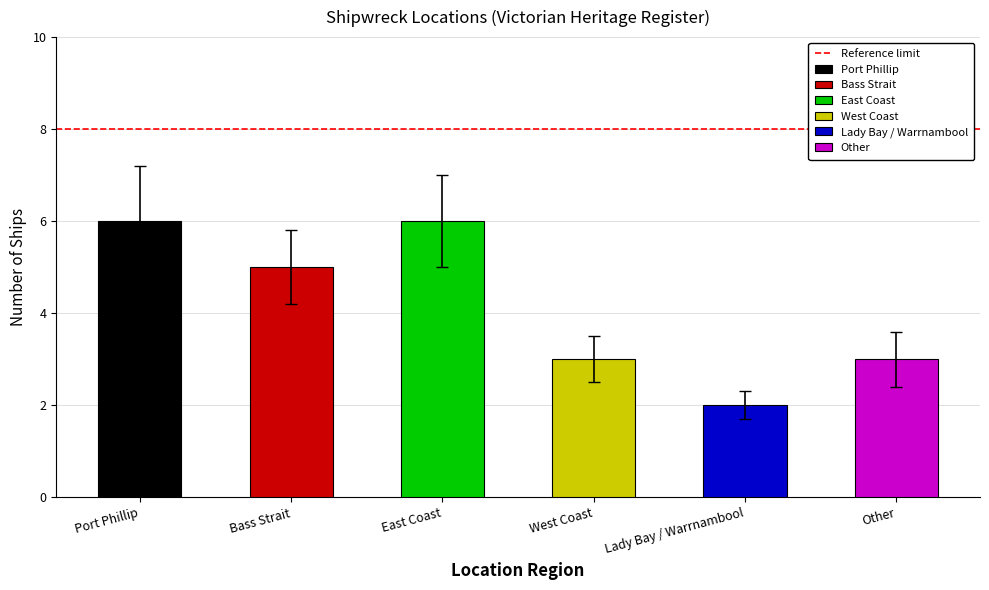

What is the value of the 1st bar from the left?

6